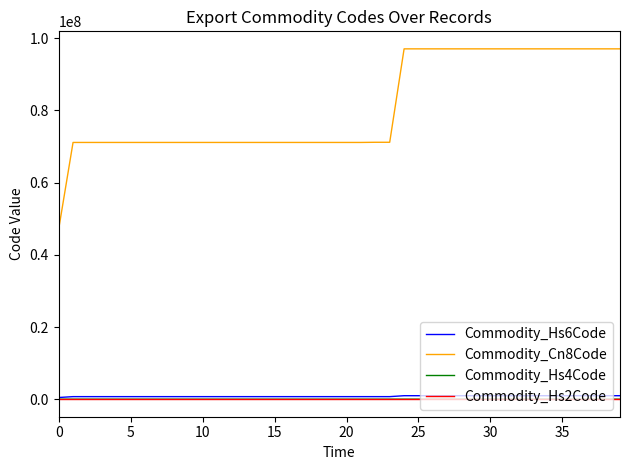

What is the maximum value shown in the chart?

97061000